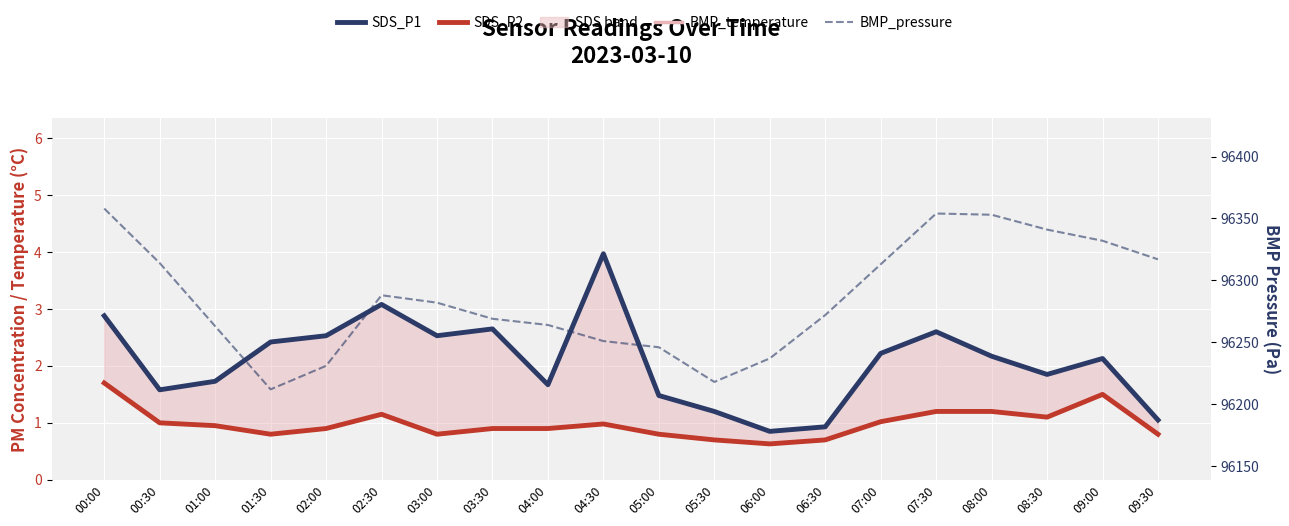

What is the total value across all series at 01:00?

96276.5